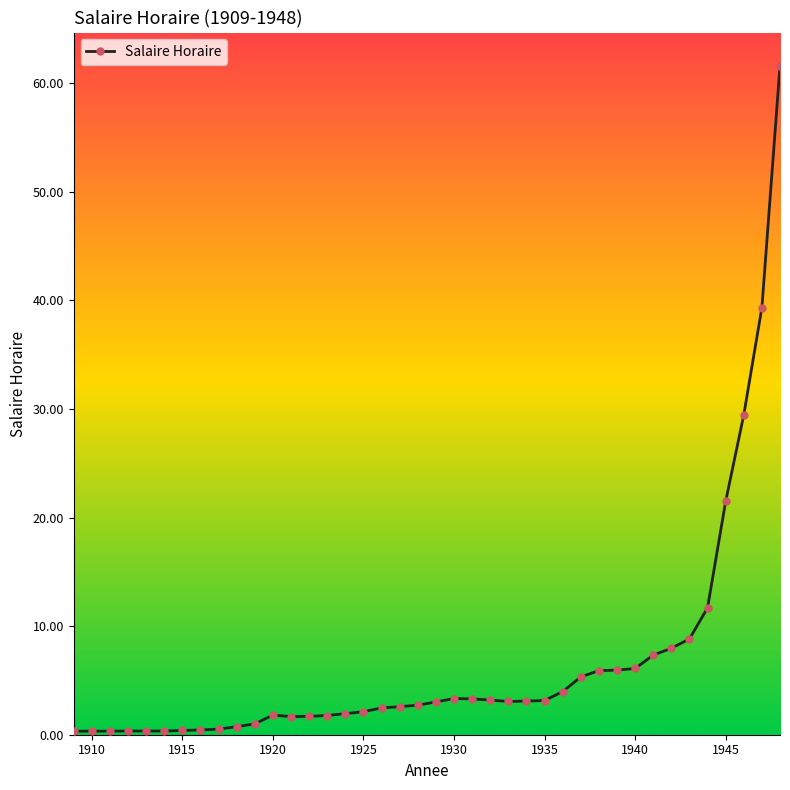

What is the value of the 28th point from the left?

4.0